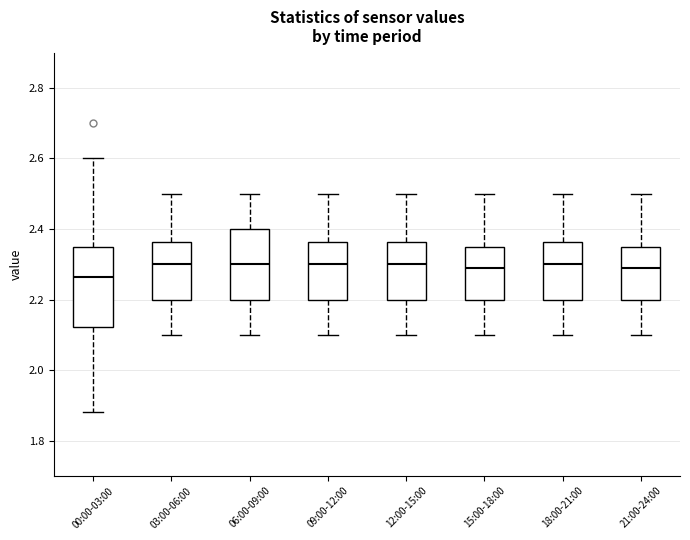

Reading left to right, read every box against the y-axis: the position of its median line, the range the box covers, and the ends of its whiskers. The values are not printed on the chart, so give them approximately, as read against the axis.

00:00-03:00: median 2.26, box 2.12 to 2.36, whiskers 1.88 to 2.60
03:00-06:00: median 2.30, box 2.20 to 2.36, whiskers 2.10 to 2.50
06:00-09:00: median 2.30, box 2.20 to 2.40, whiskers 2.10 to 2.50
09:00-12:00: median 2.30, box 2.20 to 2.36, whiskers 2.10 to 2.50
12:00-15:00: median 2.30, box 2.20 to 2.36, whiskers 2.10 to 2.50
15:00-18:00: median 2.30, box 2.20 to 2.36, whiskers 2.10 to 2.50
18:00-21:00: median 2.30, box 2.20 to 2.36, whiskers 2.10 to 2.50
21:00-24:00: median 2.30, box 2.20 to 2.36, whiskers 2.10 to 2.50